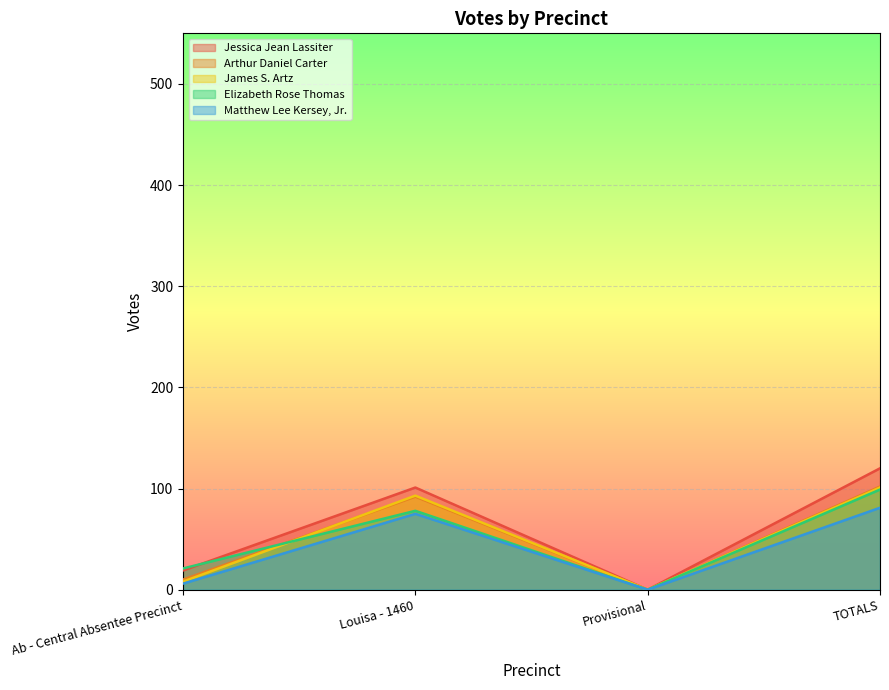

Does the chart display data point markers on the line(s)?

No